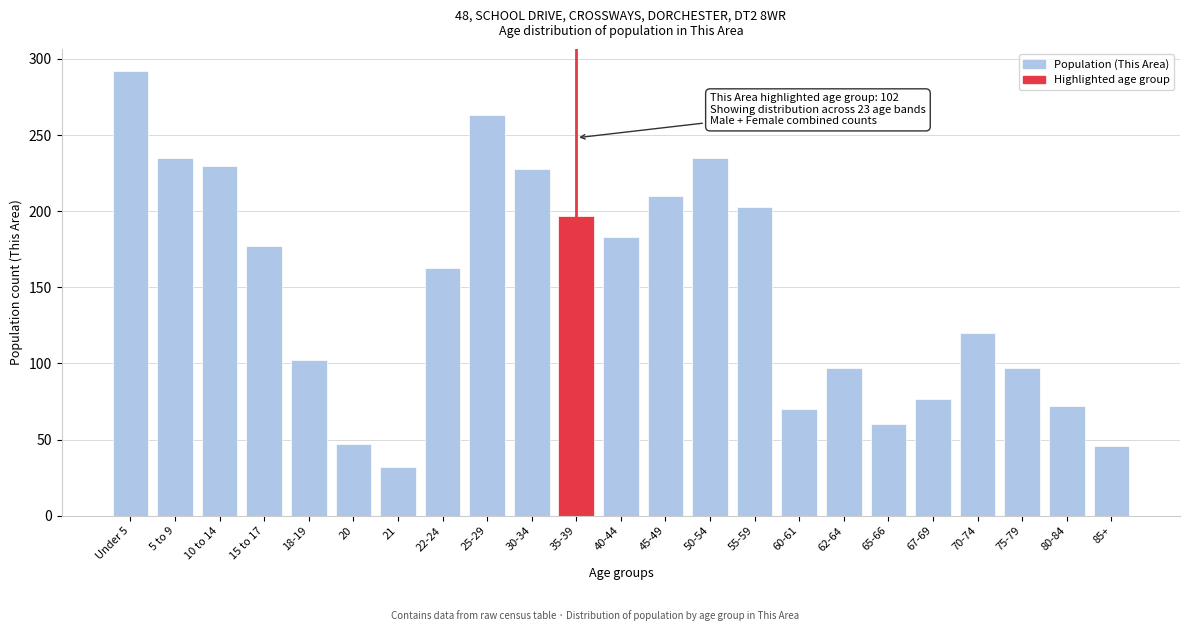

What is the change in value from 65-66 to 70-74?

+60